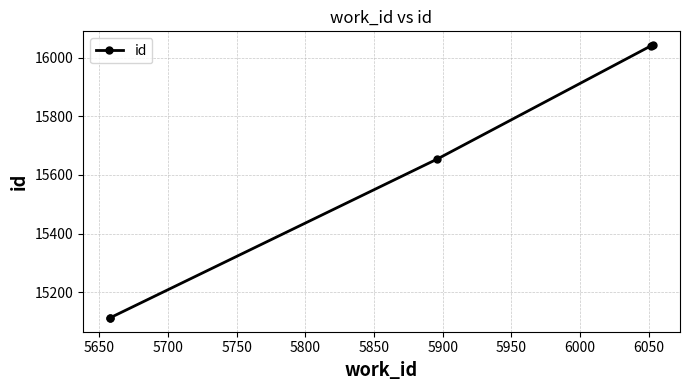

What is the sum of all values?

77963